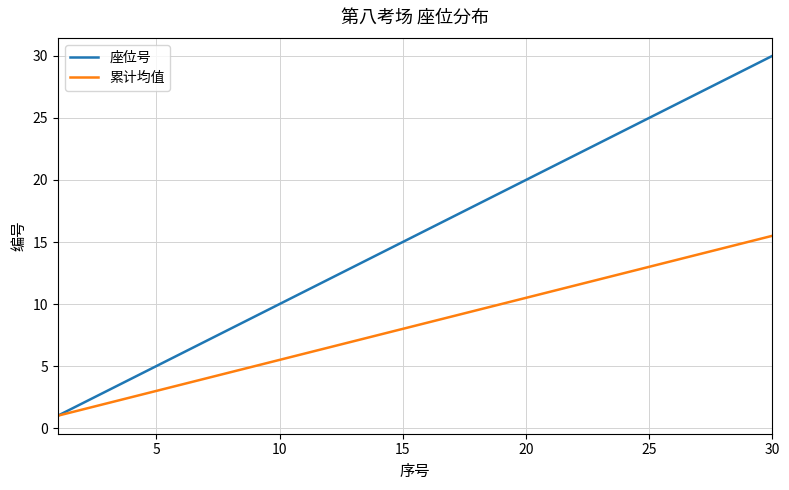

Rank the series by their average value, from lowest to highest.

累计均值, 座位号